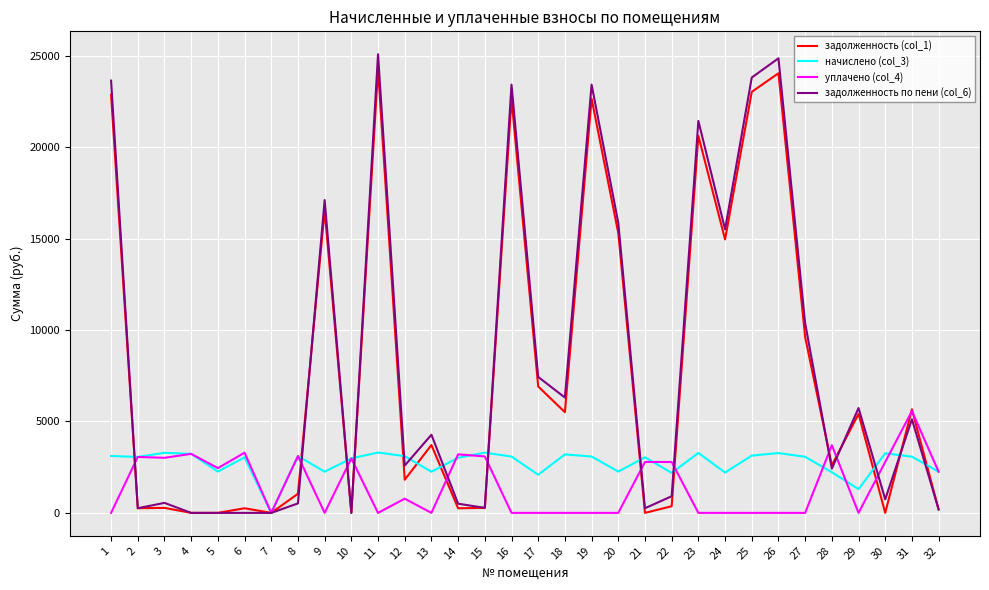

What is the total value across all series at 12?

8277.5